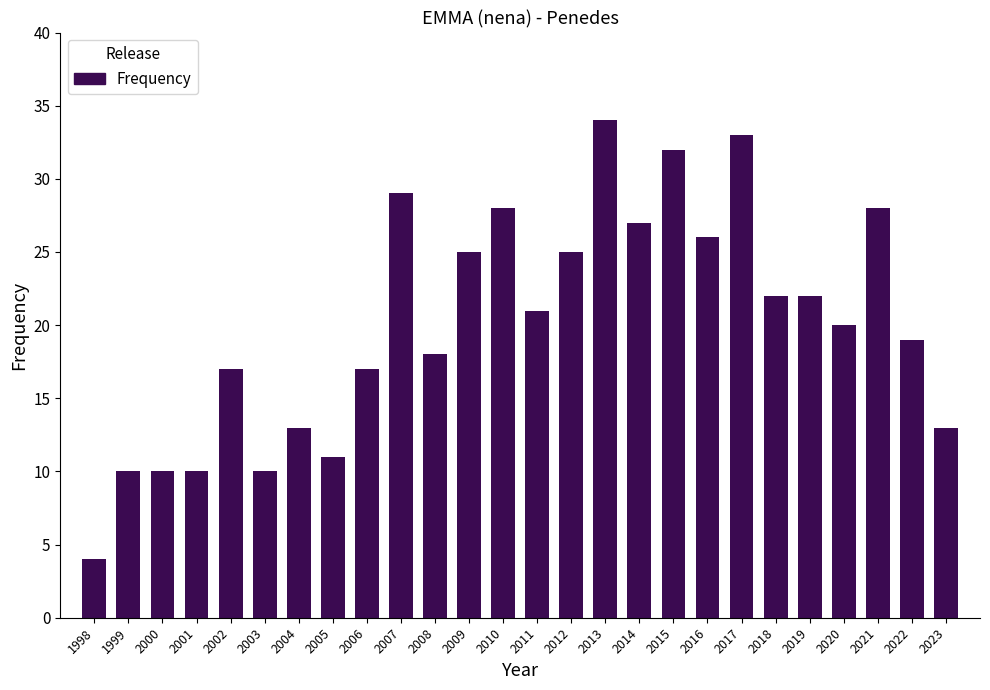

Reading left to right, what are all the values shown in this chart?

1998=4	1999=10	2000=10	2001=10	2002=17	2003=10	2004=13	2005=11	2006=17	2007=29	2008=18	2009=25	2010=28	2011=21	2012=25	2013=34	2014=27	2015=32	2016=26	2017=33	2018=22	2019=22	2020=20	2021=28	2022=19	2023=13